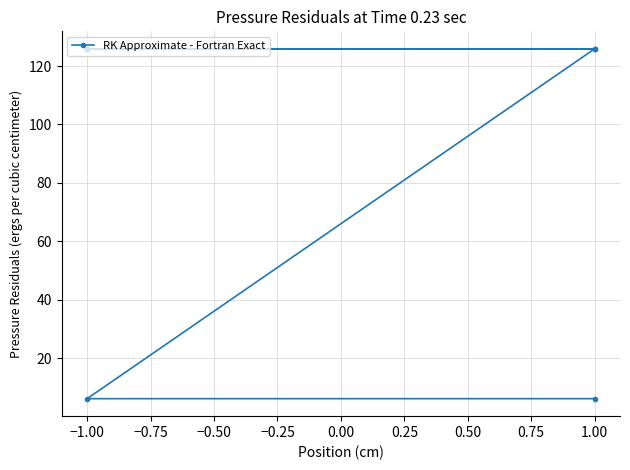

What is the maximum value shown in the chart?

125.9